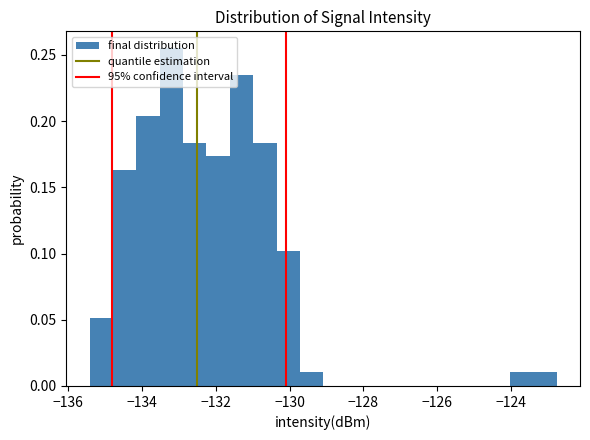

Around what value on the x-axis is the tallest bar? Give the approximate position of its centre, as read against the axis.

-133.2